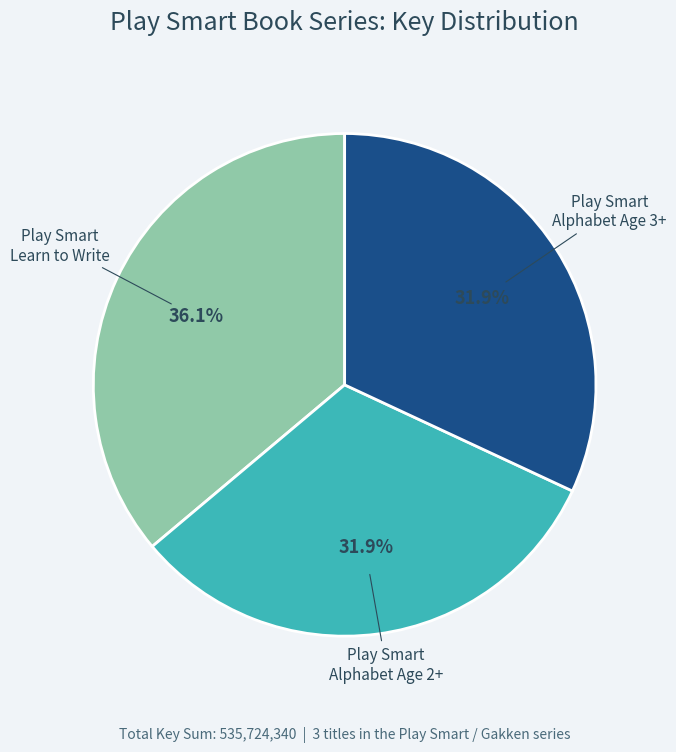

To the nearest percent, what is the difference between the largest and smallest slice percentages?

4%